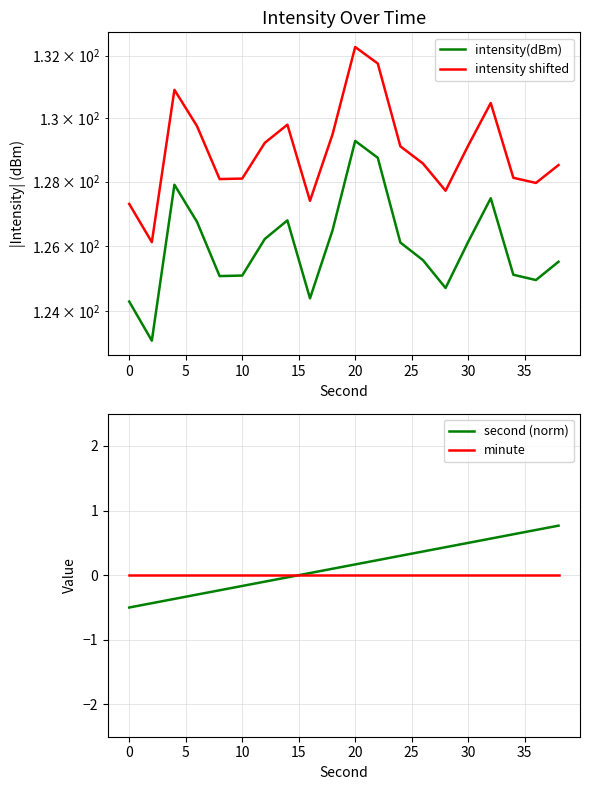

Rank the series by their maximum value, from highest to lowest.

intensity shifted, intensity(dBm), second (norm), minute